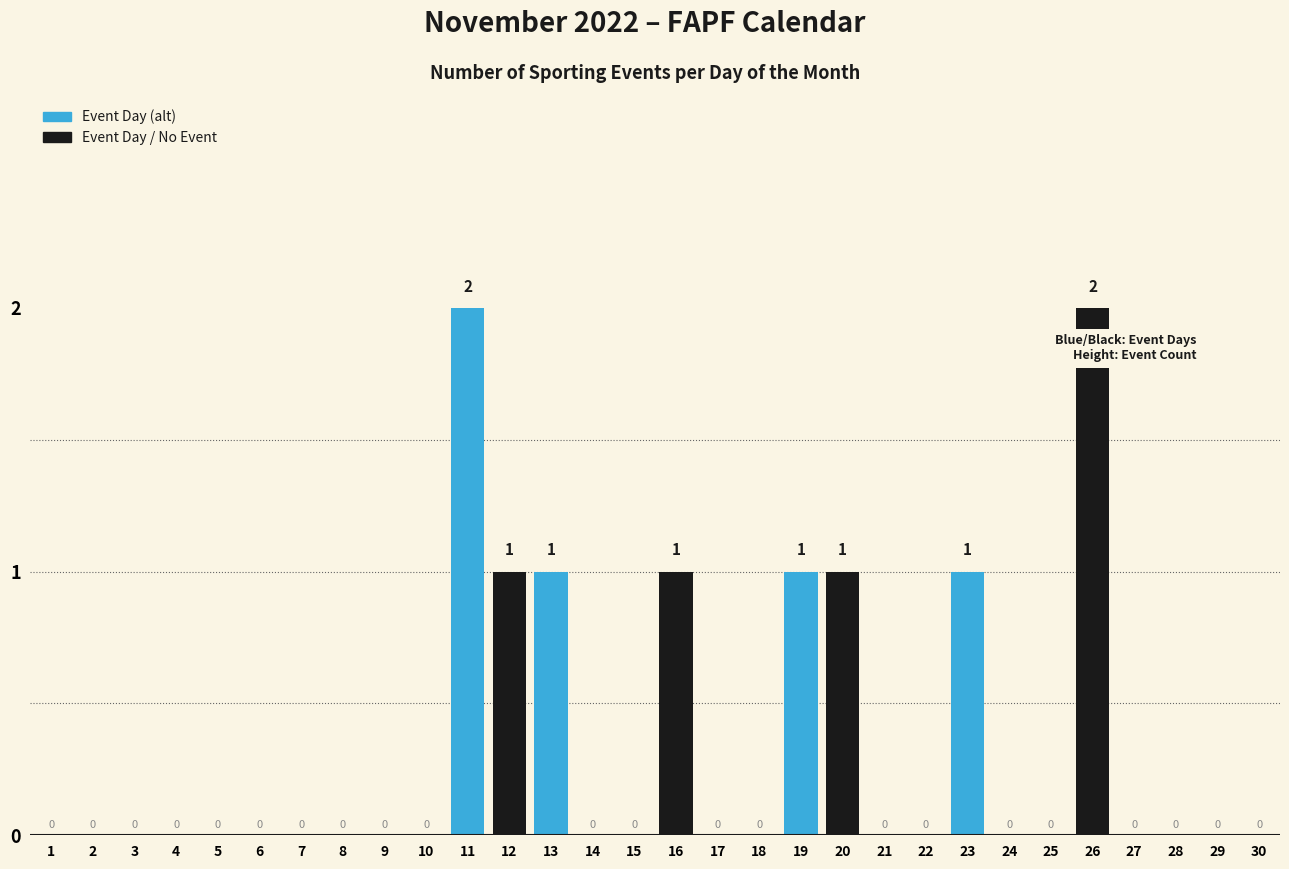

How many values are between 0 and 1?

28